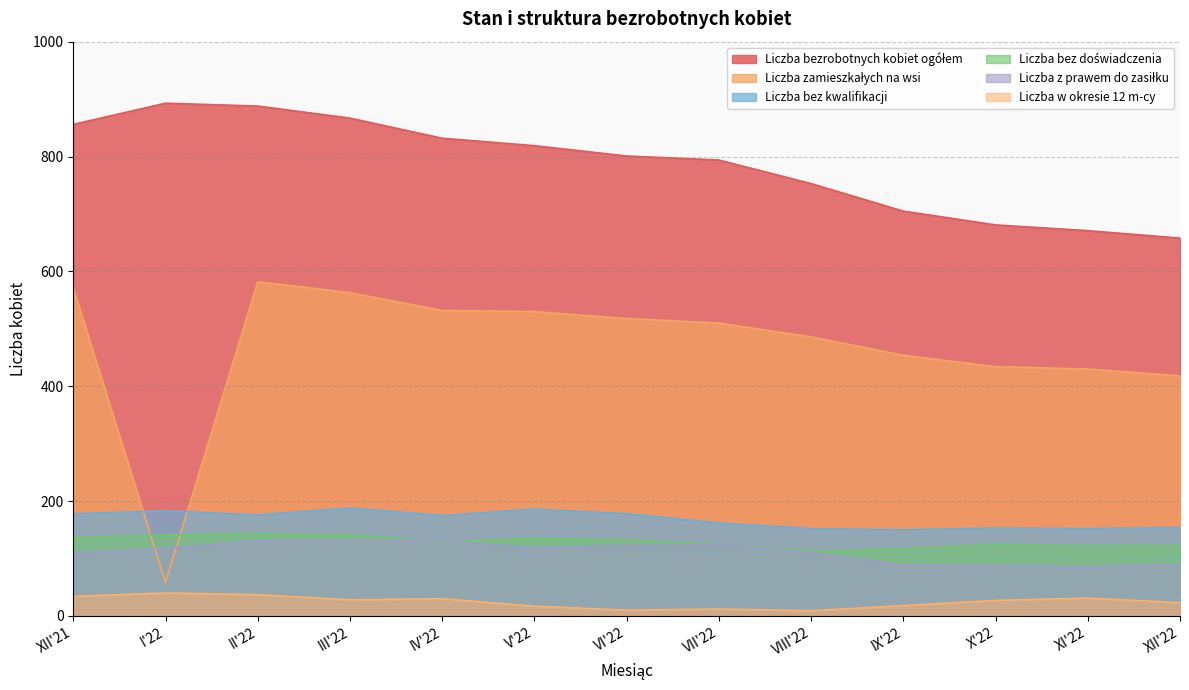

What is the label of the 9th point from the right?

IV'22